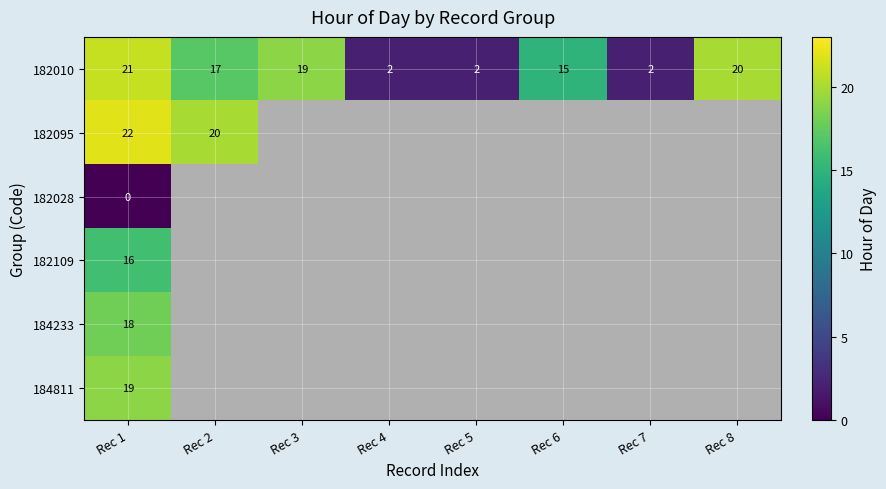

Where is 182010 nearest to the value 11?

Rec 6